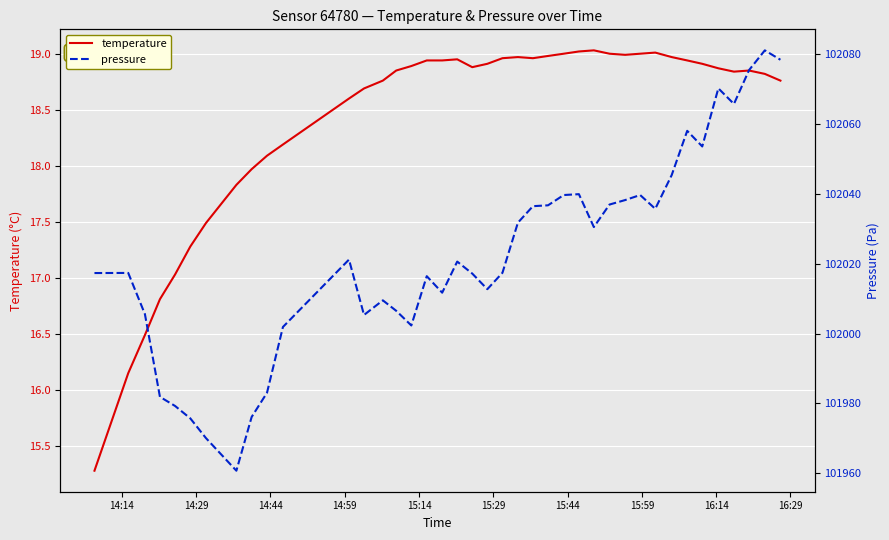

What are all the series names shown in the legend?

temperature, pressure